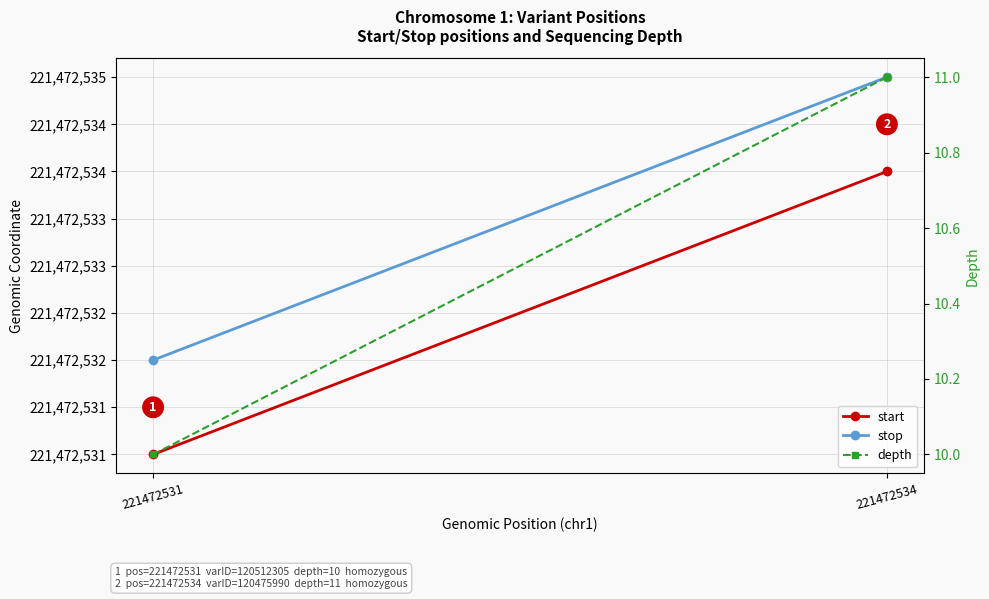

The value of start at 221472531 is 221472531. True or false?

True